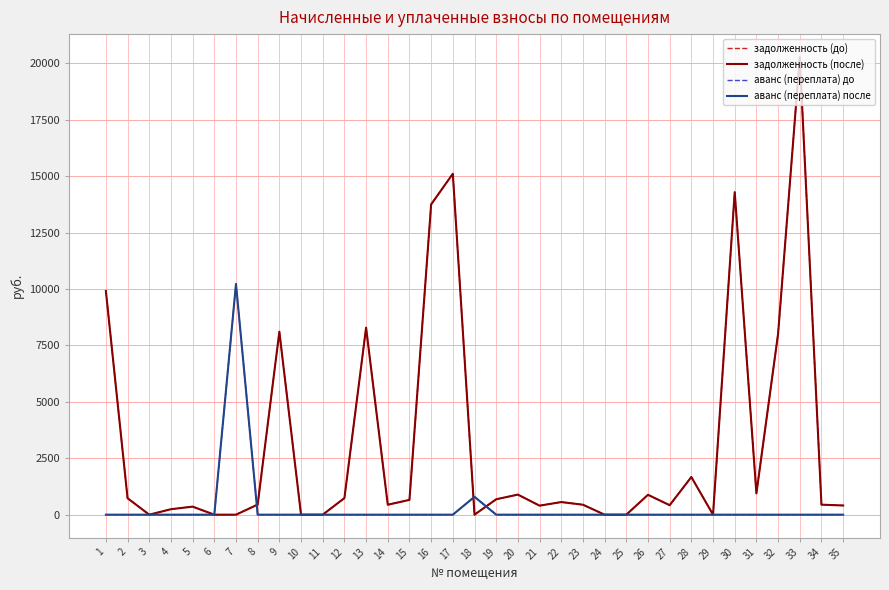

Does the chart display data point markers on the line(s)?

No